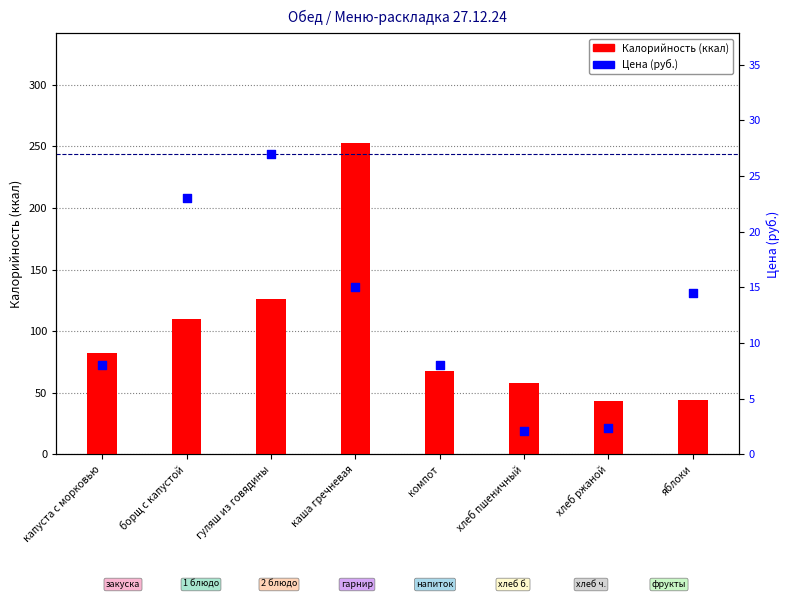

At how many categories does at least one series exceed 4?

8